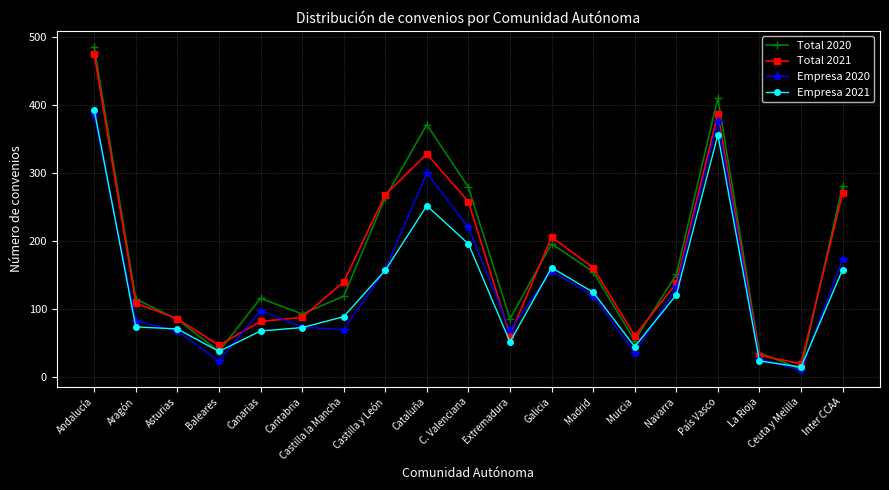

True or false: Empresa 2020 has more than 1 interior local peaks.

True